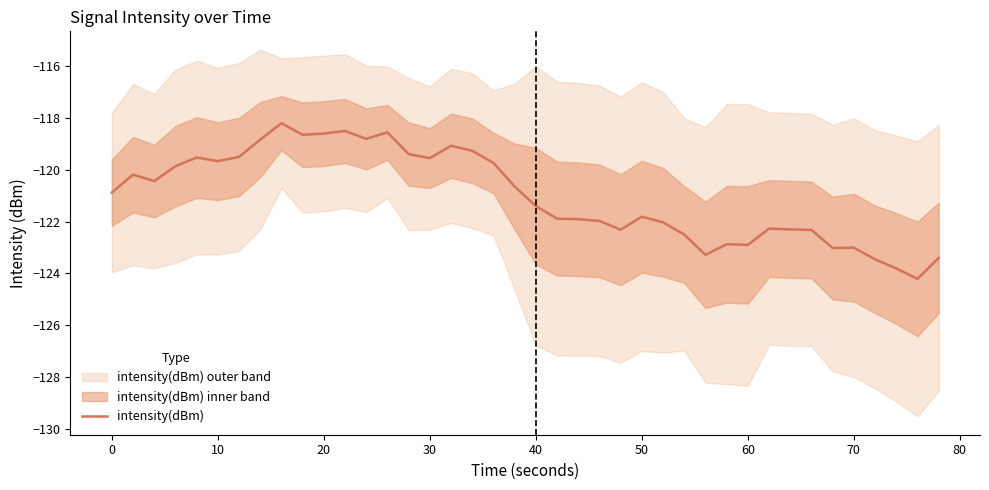

What is the minimum value for intensity(dBm)?

-124.2